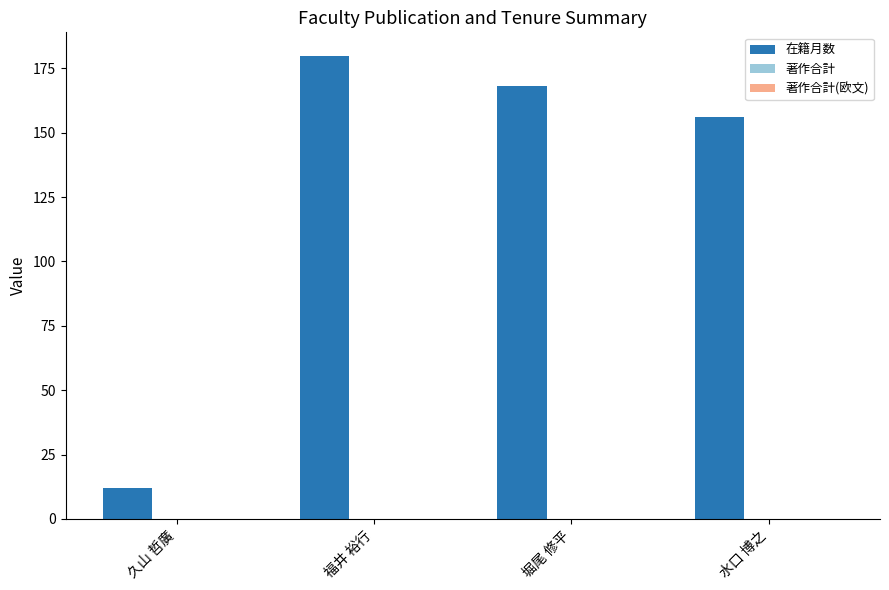

What is the minimum value shown in the chart?

12